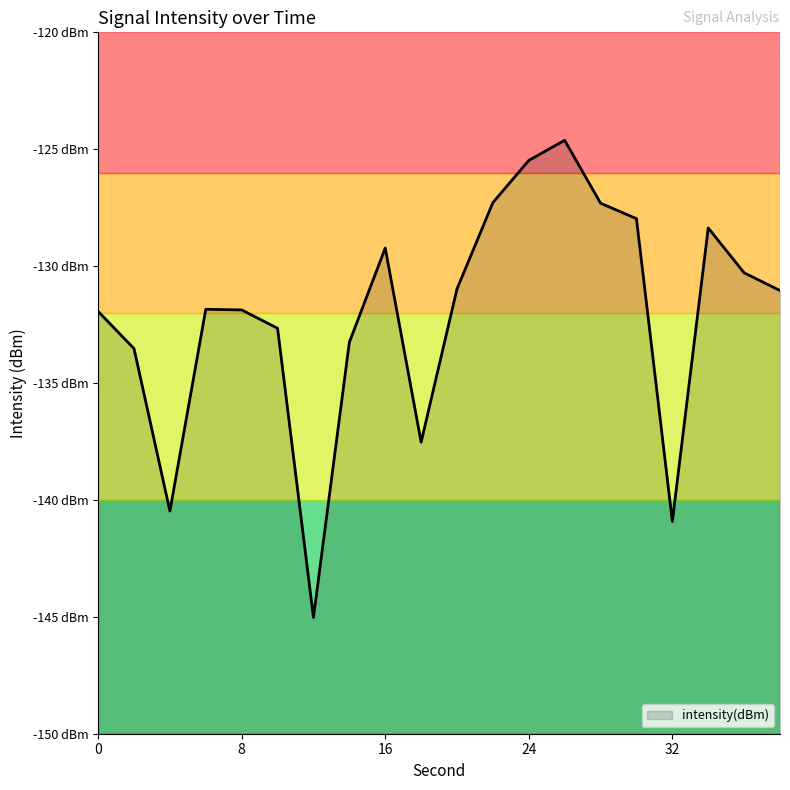

What value does the data have at 18?

-137.5